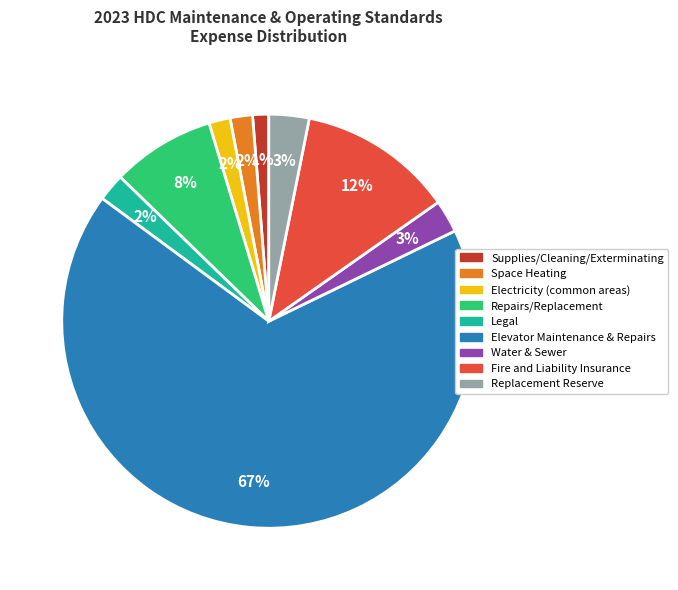

What percentage is the Fire and Liability Insurance slice, to the nearest percent?

12%